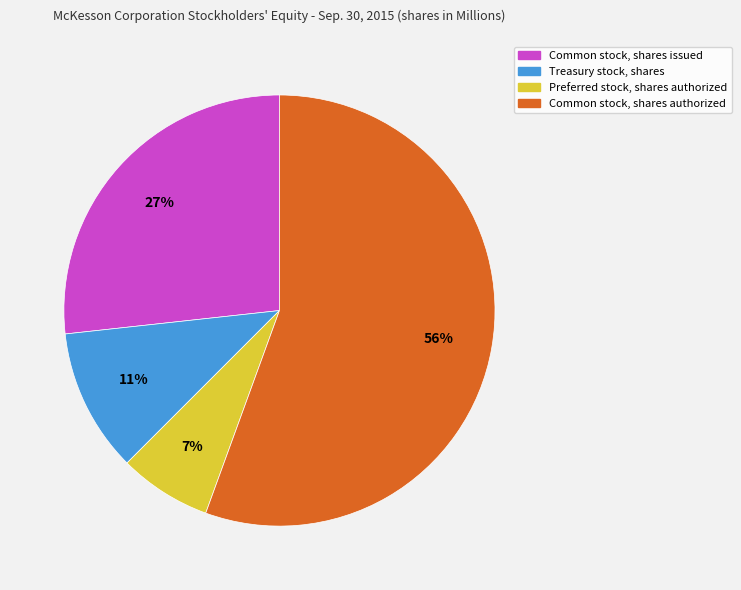

Which slice is the largest?

Common stock, shares authorized